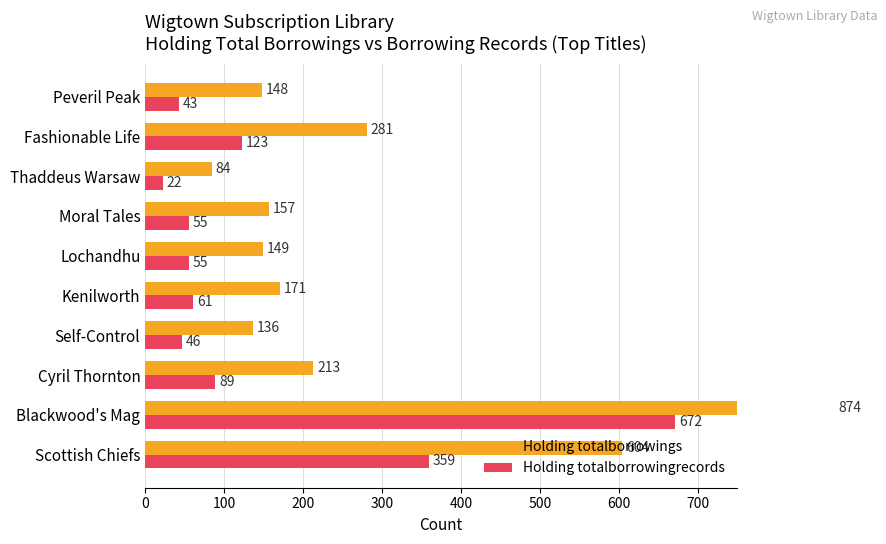

Does the chart contain stacked bars?

No